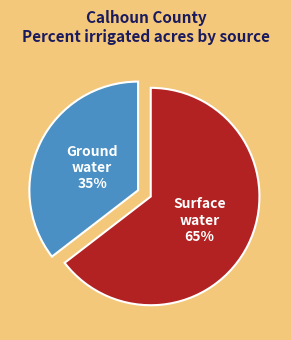

How many segments does this pie chart have?

2